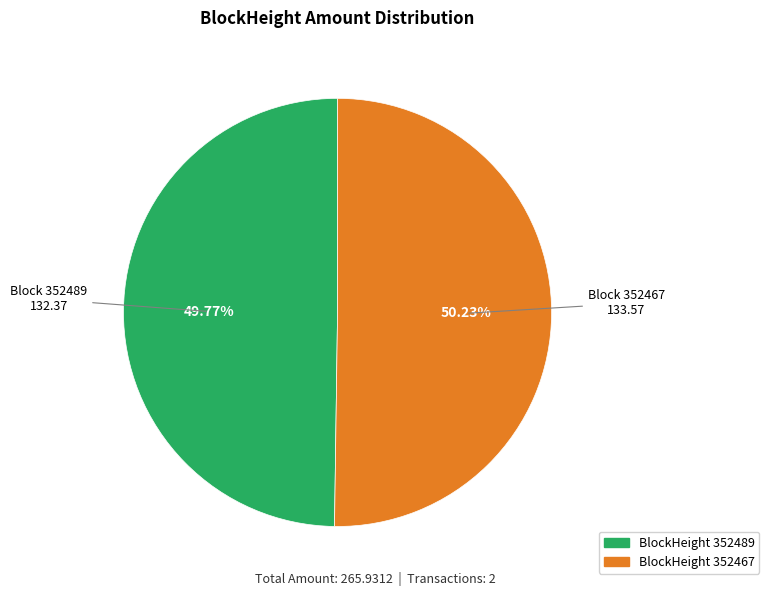

Is there any slice that represents more than half of the pie?

Yes